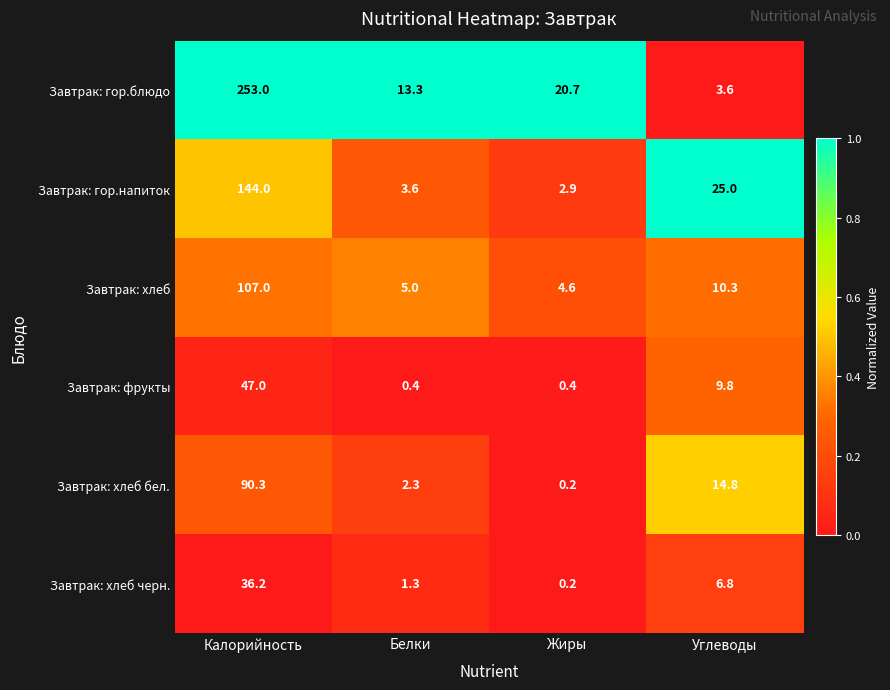

Is it true that Завтрак: хлеб бел. equals 90.3 at Калорийность?

True